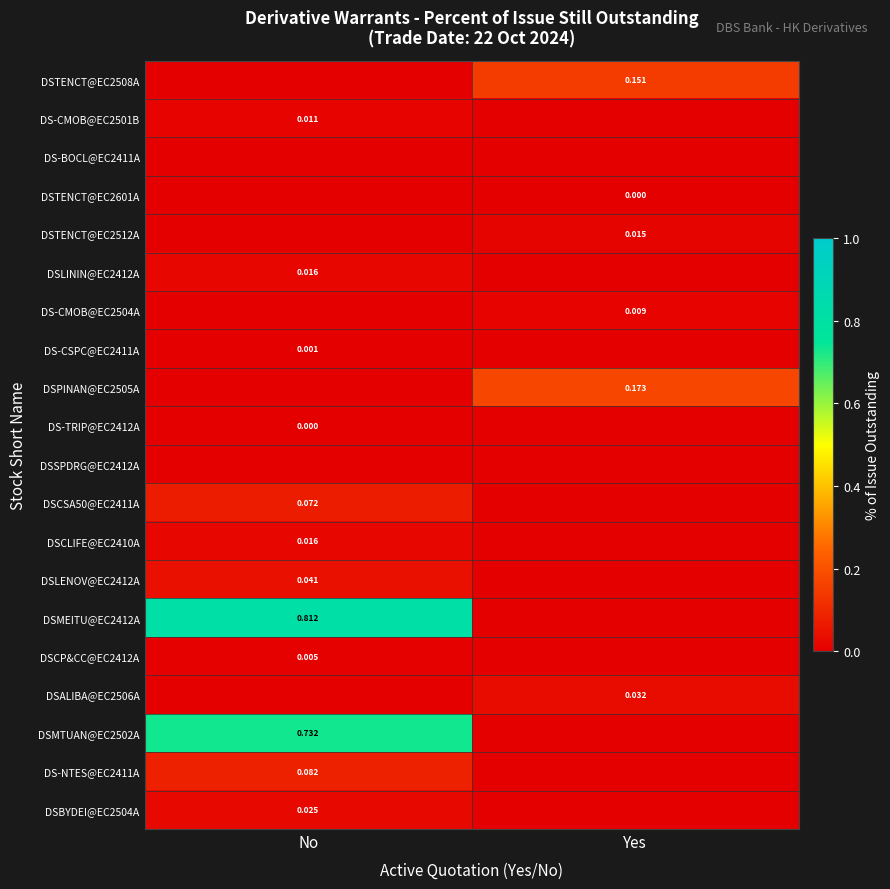

At which category is the sum across all series the highest?

No